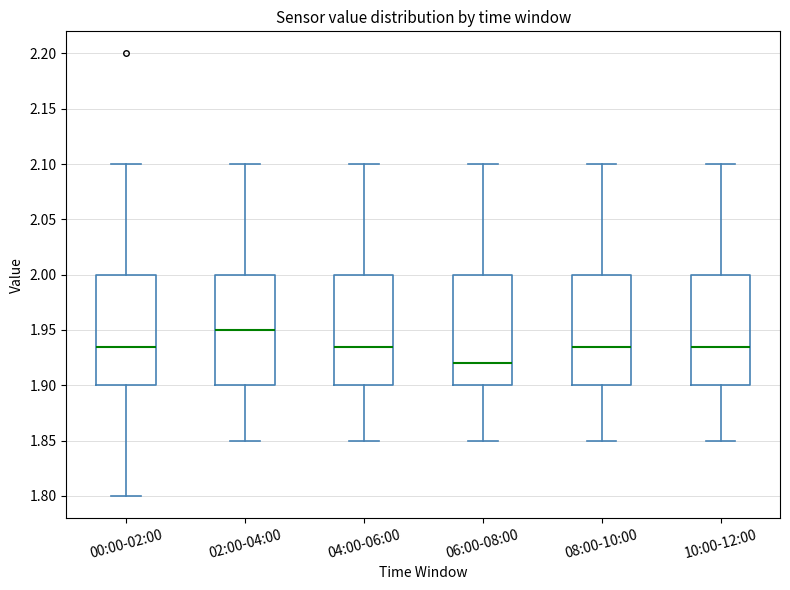

Which box has the highest median line?

02:00-04:00